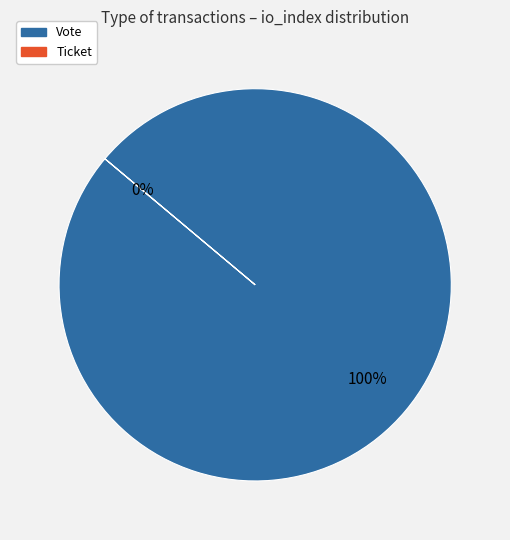

Is there any slice that represents more than half of the pie?

Yes